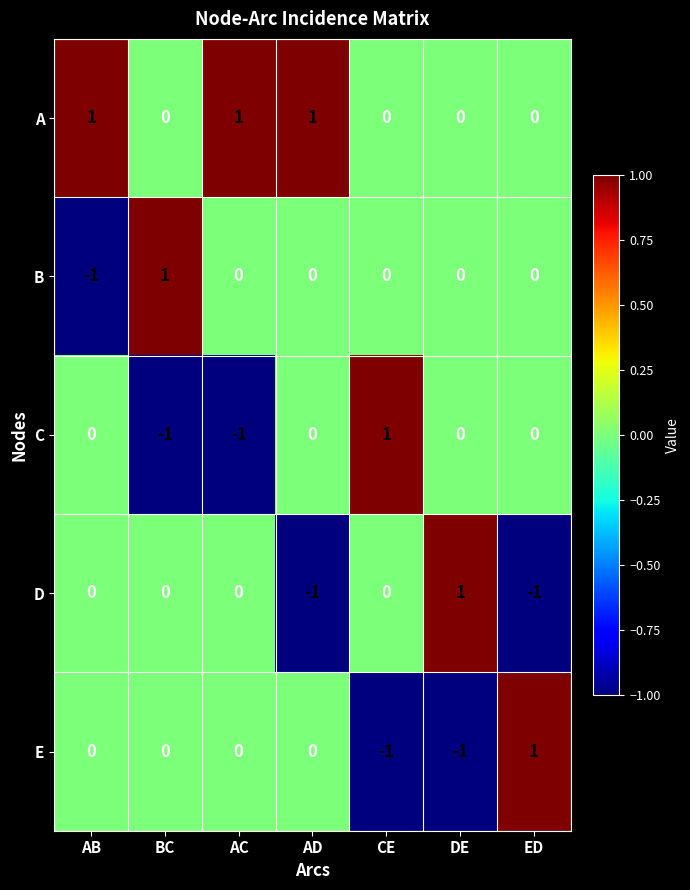

How many C values are between -1 and 0?

6